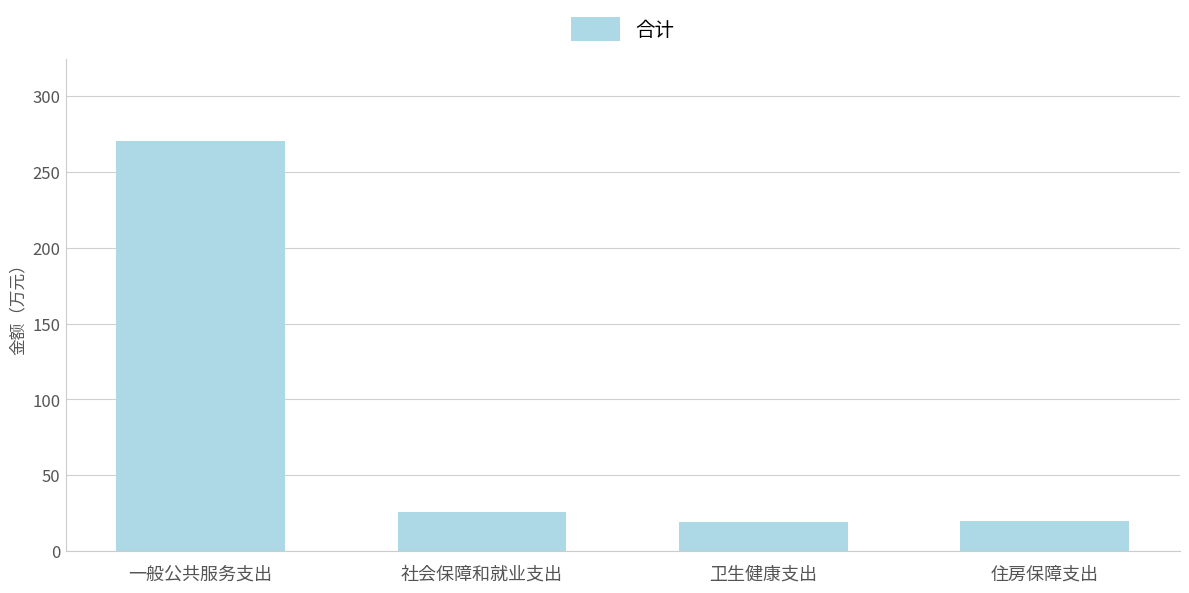

What is the value of the 2nd bar from the left?

25.5